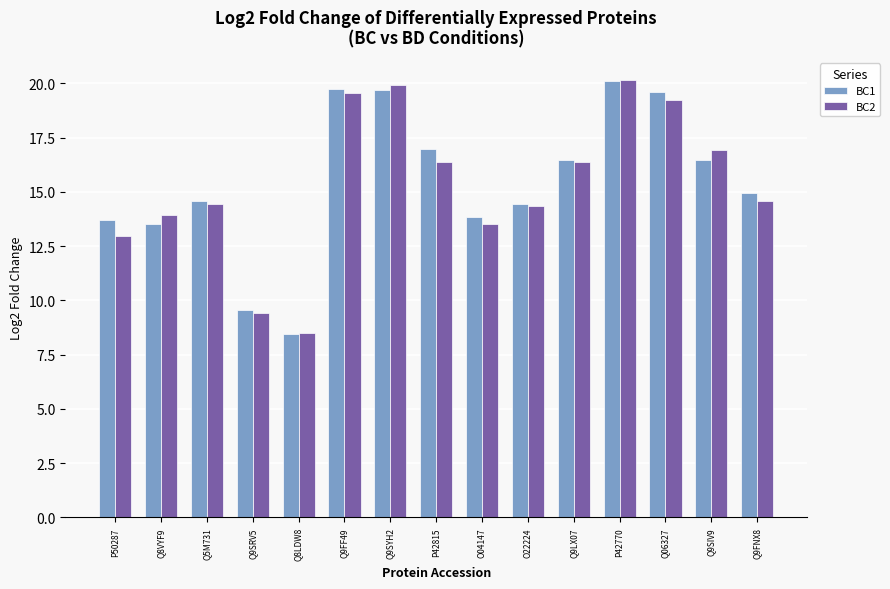

Which series changed the most between Q9SRV5 and Q9SYH2?

BC2